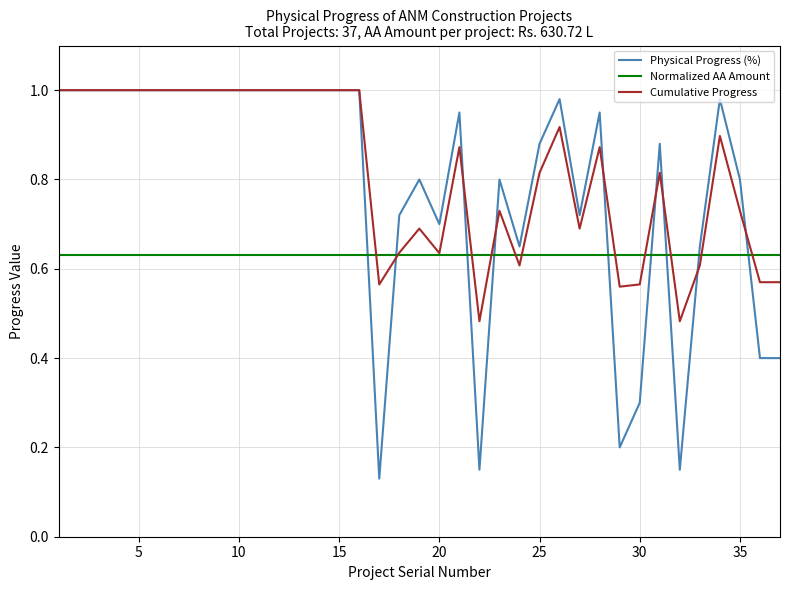

After their last crossing, which series has the higher values: Physical Progress (%) or Normalized AA Amount?

Normalized AA Amount